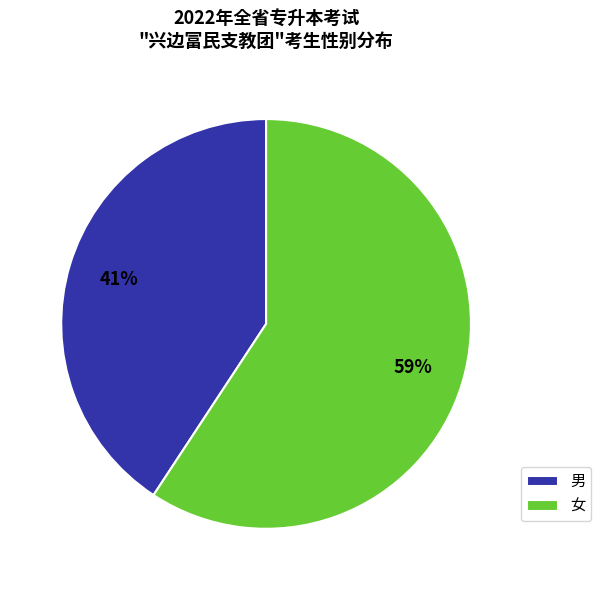

Combined, do 女 and 男 account for over 50%?

Yes